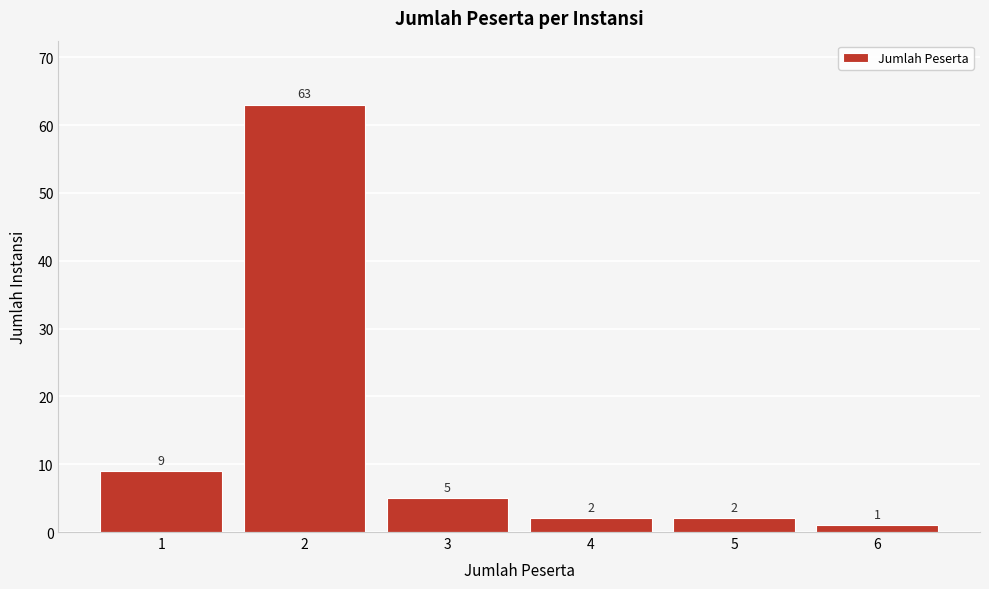

Reading left to right, what are all the values shown in this chart?

9	63	5	2	2	1